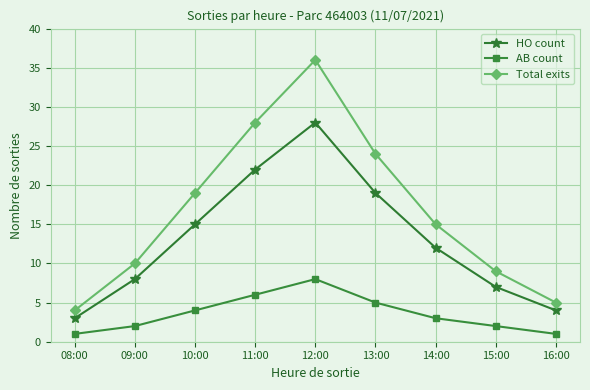

True or false: Total exits and AB count cross at least once.

False